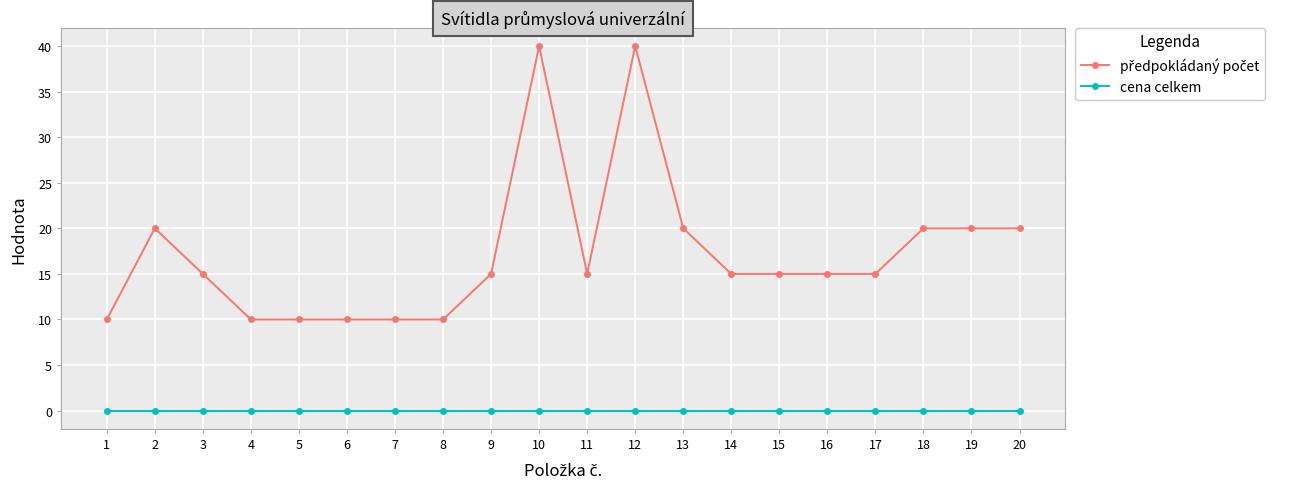

The cena celkem series shows 0 at 11. True or false?

True